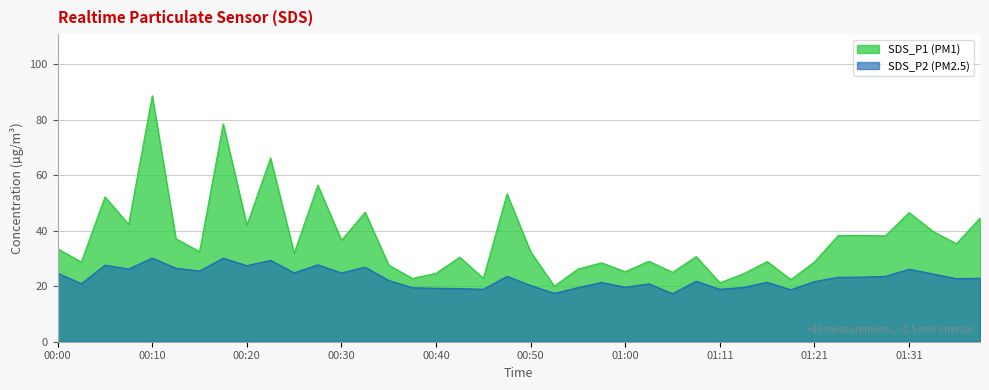

List the labels in order of SDS_P2 value, smallest first.

01:06, 00:52, 01:18, 00:45, 01:11, 00:43, 00:40, 00:37, 00:55, 01:13, 01:00, 00:50, 01:03, 00:03, 00:57, 01:16, 01:21, 01:08, 00:35, 01:36, 01:38, 01:23, 01:26, 00:47, 01:28, 01:33, 00:00, 00:30, 00:25, 00:15, 01:31, 00:08, 00:13, 00:32, 00:20, 00:05, 00:27, 00:22, 00:18, 00:10